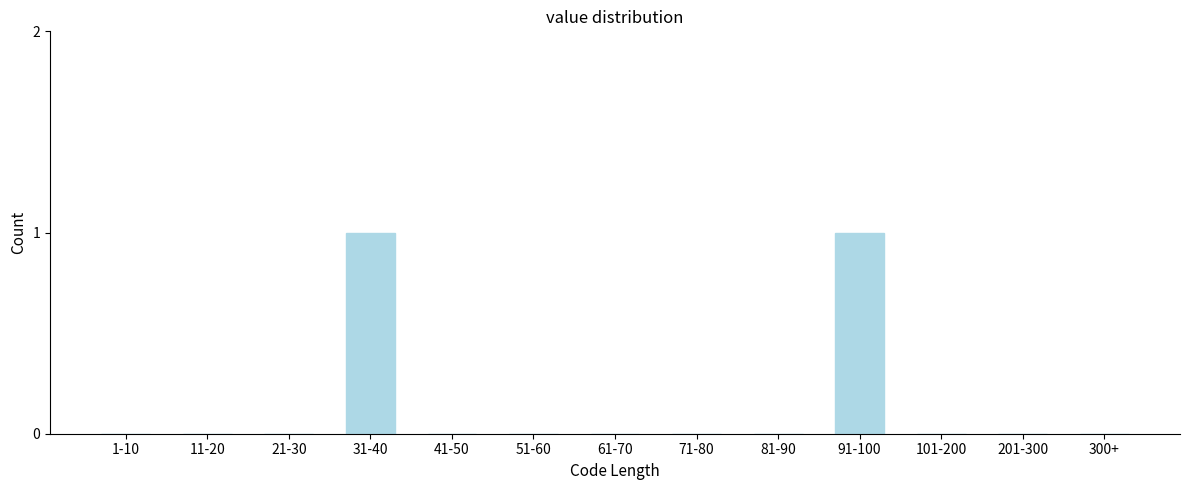

Reading right to left, extract all data points from this chart.

300+=0	201-300=0	101-200=0	91-100=1	81-90=0	71-80=0	61-70=0	51-60=0	41-50=0	31-40=1	21-30=0	11-20=0	1-10=0